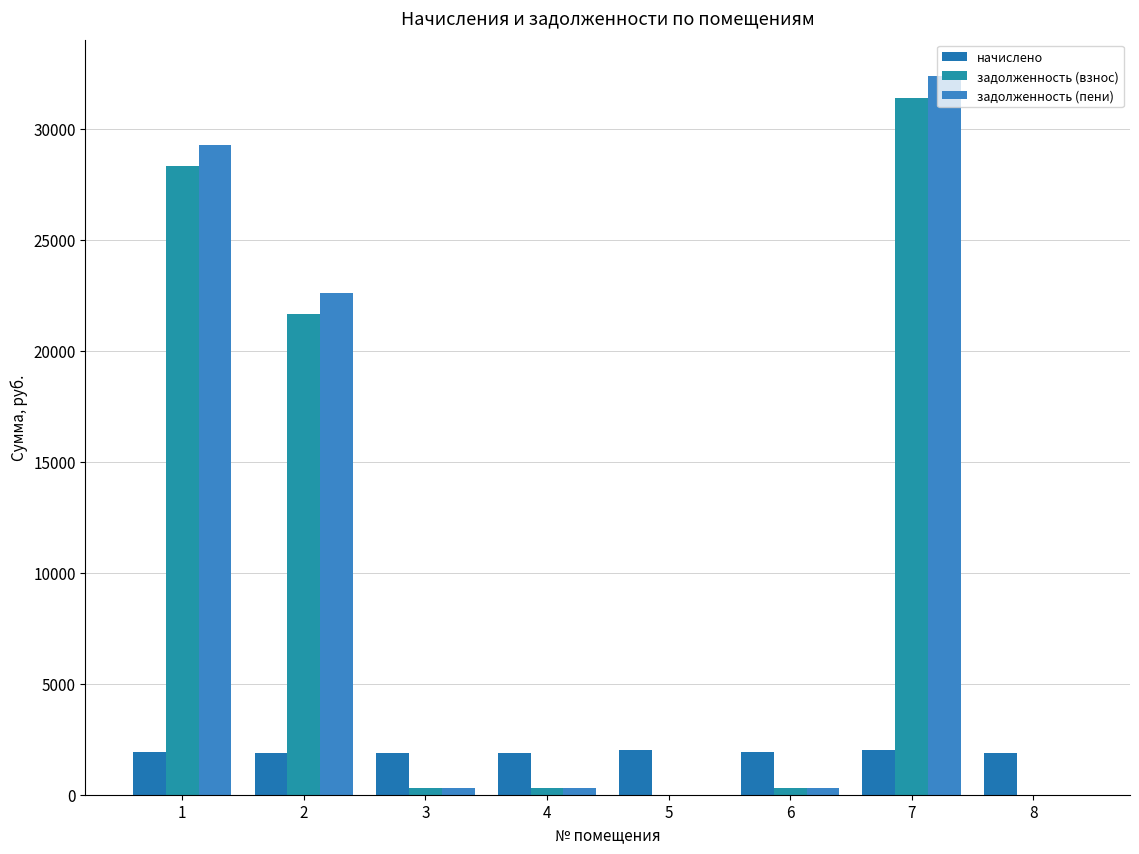

What is the sum of the начислено values at 6 and 3?

3788.8